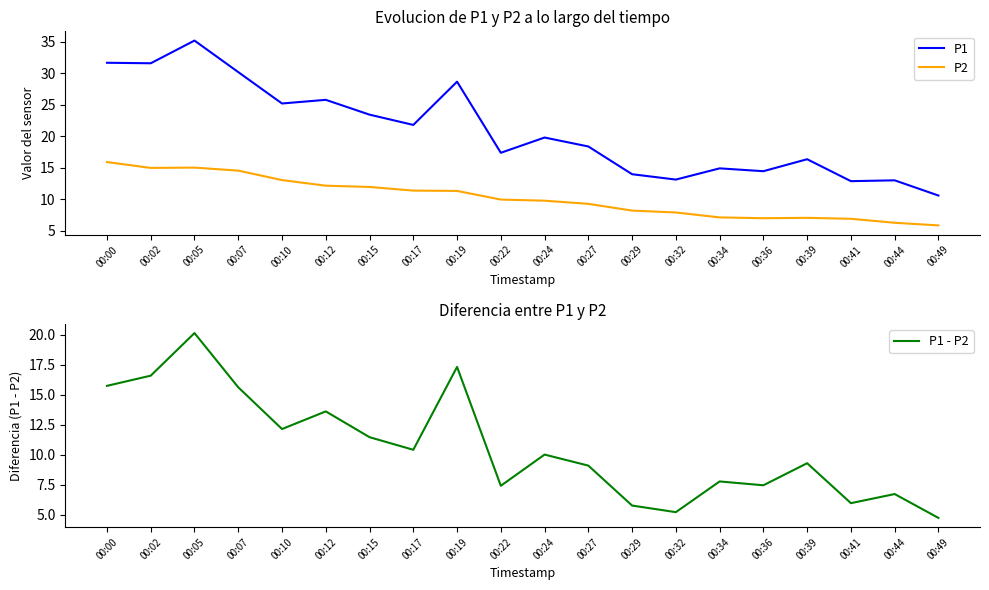

What is the difference between the maximum and second lowest values in the P1 series?

22.3